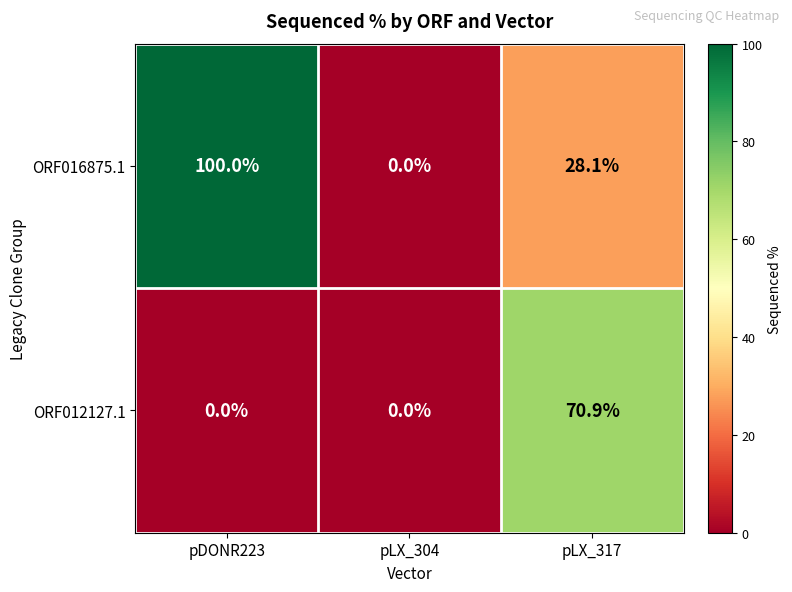

What value does the ORF016875.1 series have at pLX_317?

28.1